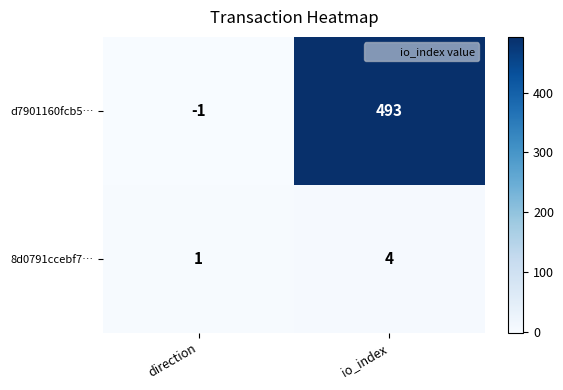

The value of d7901160fcb5… at direction is -1. True or false?

True